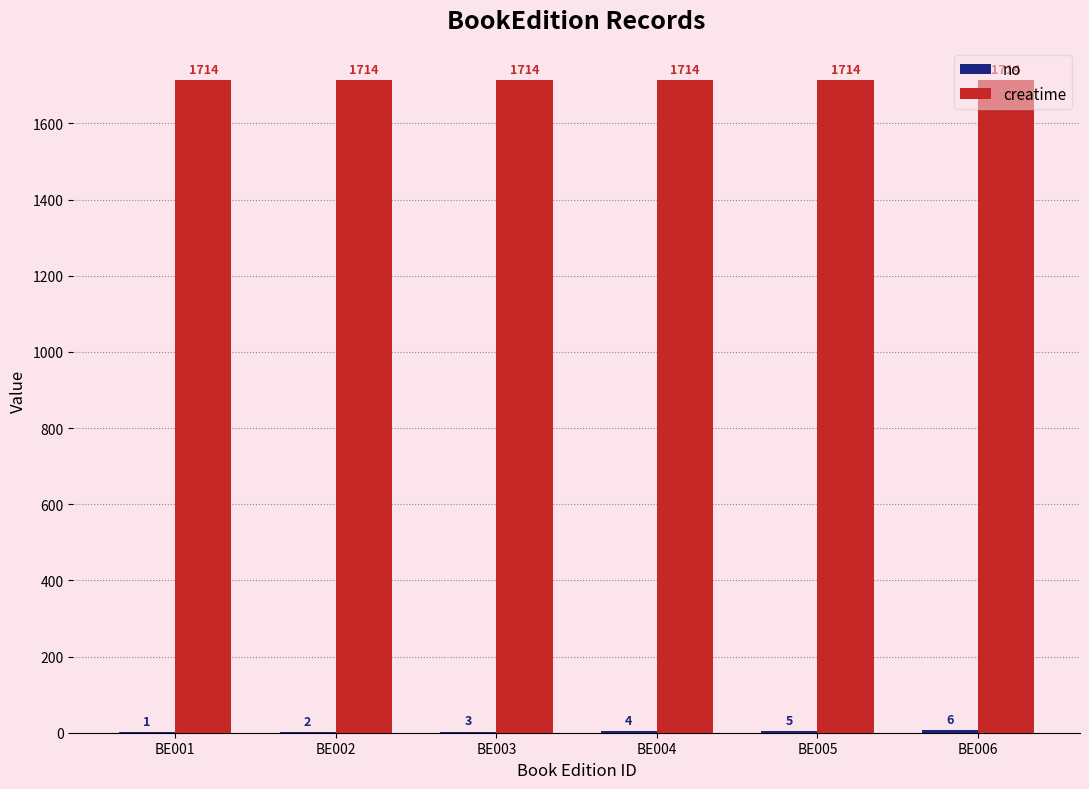

What is the total value across all series at BE003?

1717